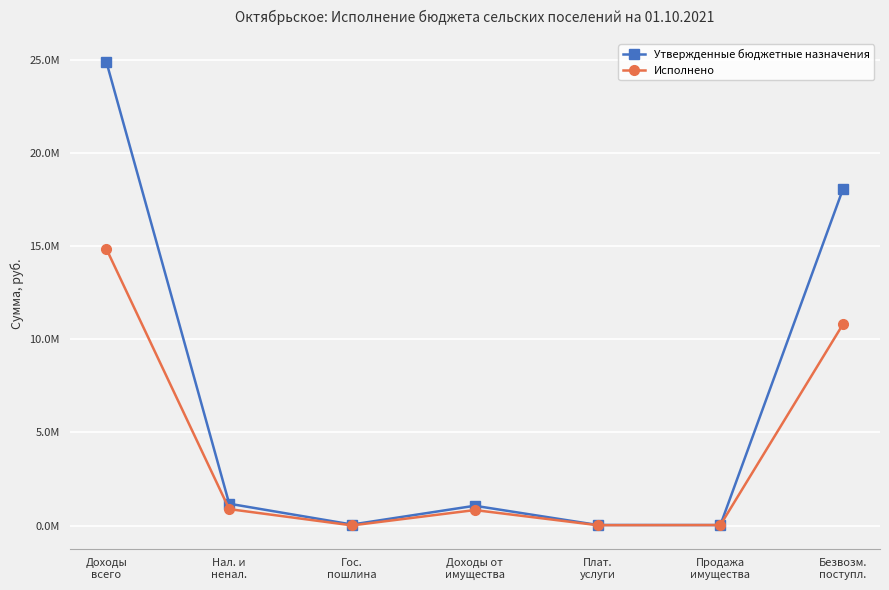

Does the chart have visible grid lines?

Yes